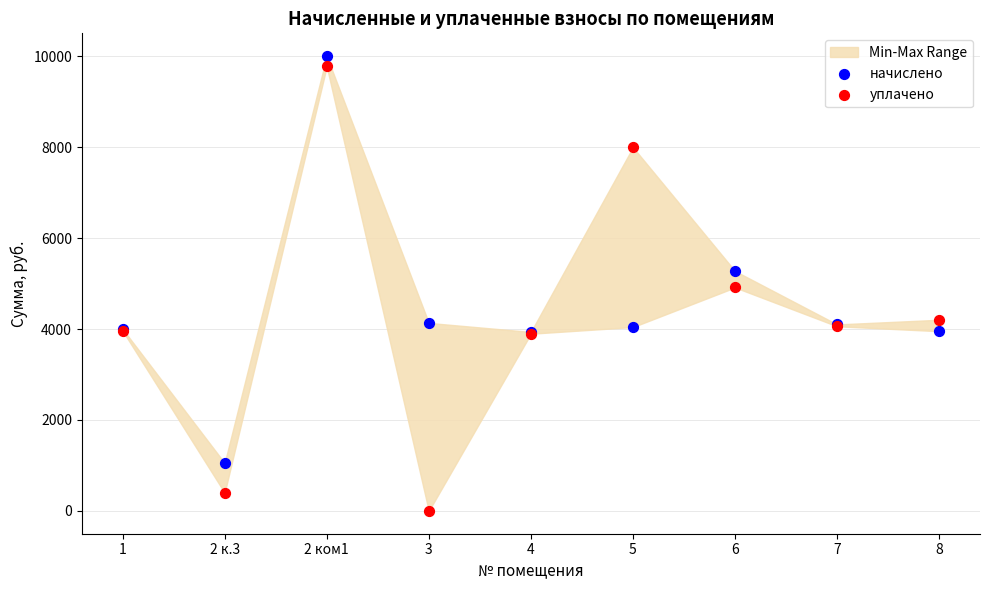

Which series has the widest spread of Y values?

уплачено